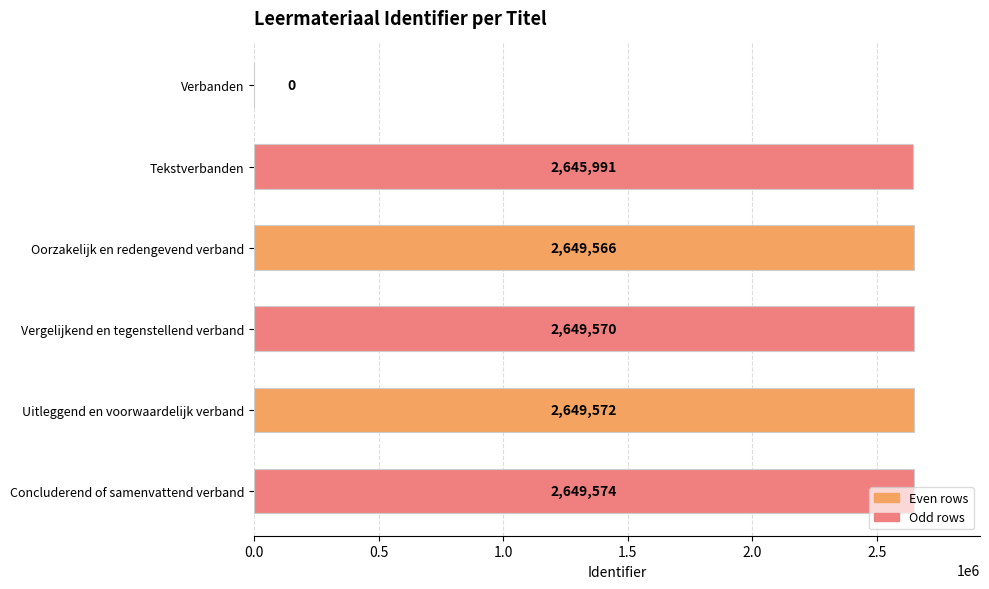

How many positive values are there?

5